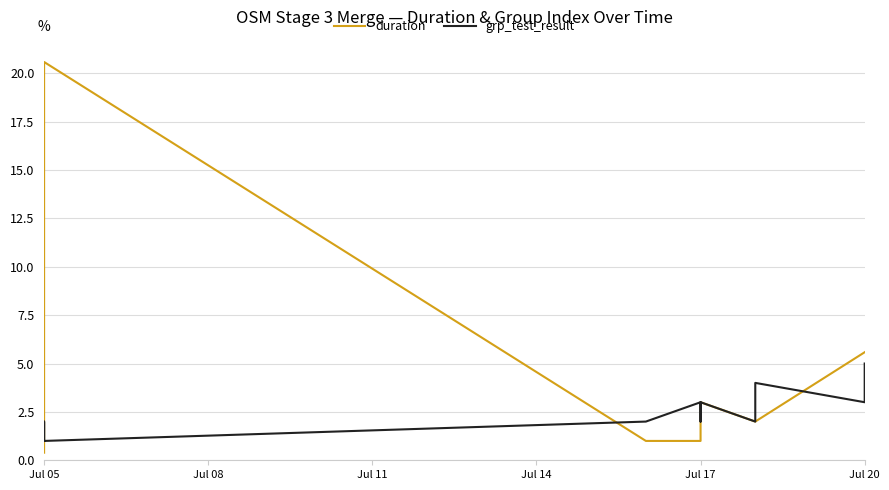

How many lines are shown in the chart?

2